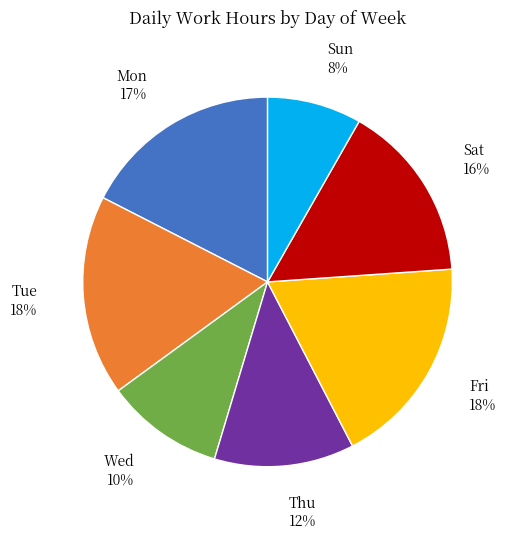

The Sat slice represents 16% of the pie. True or false?

True